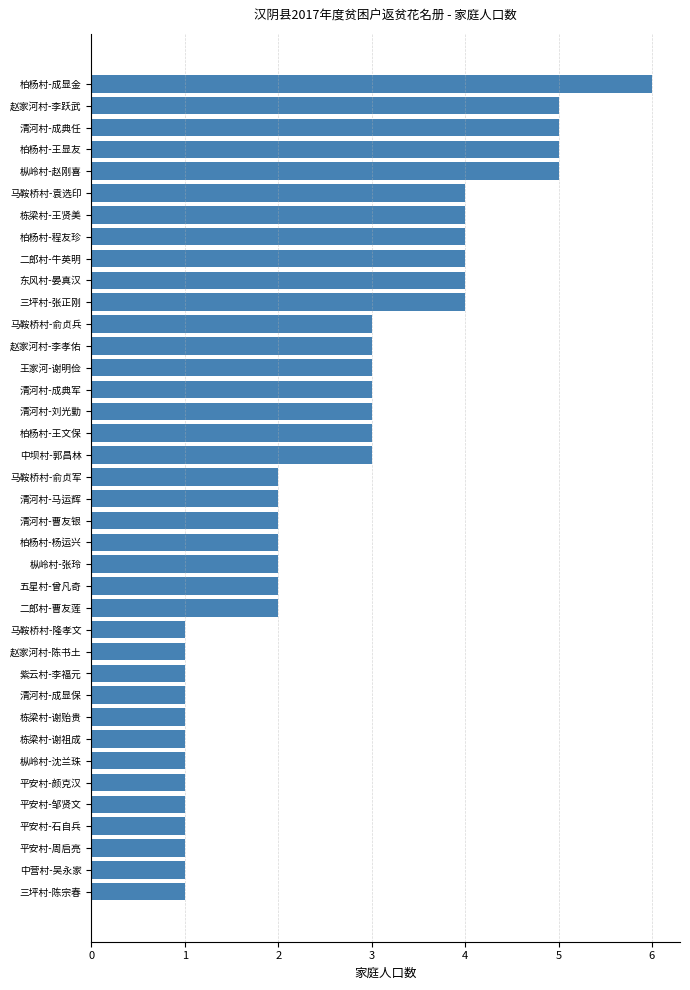

Read the value at 柏杨村-王文保.

3